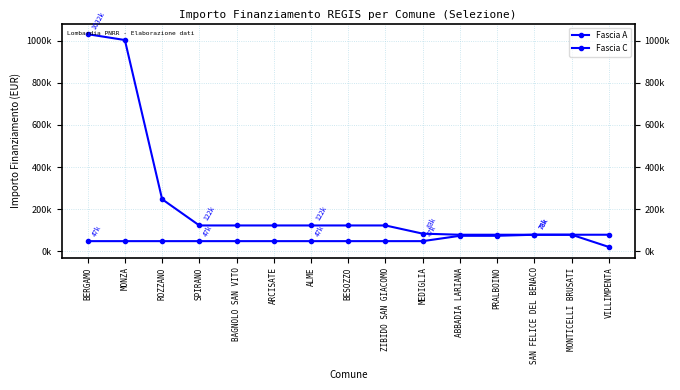

Does the chart have visible grid lines?

Yes